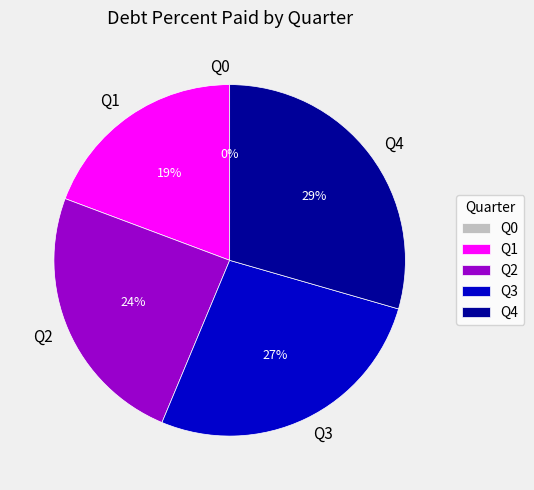

Rank the categories by value from highest to lowest.

Q4, Q3, Q2, Q1, Q0